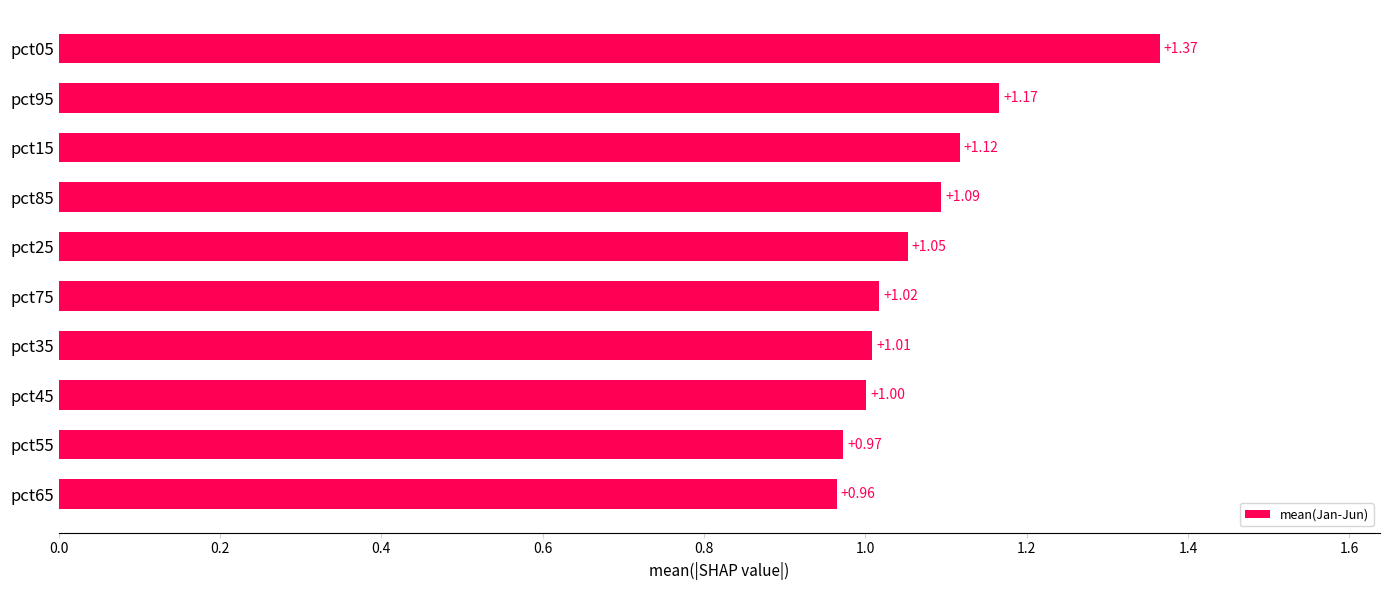

List the labels in order of value, largest first.

pct05, pct95, pct15, pct85, pct25, pct75, pct35, pct45, pct55, pct65